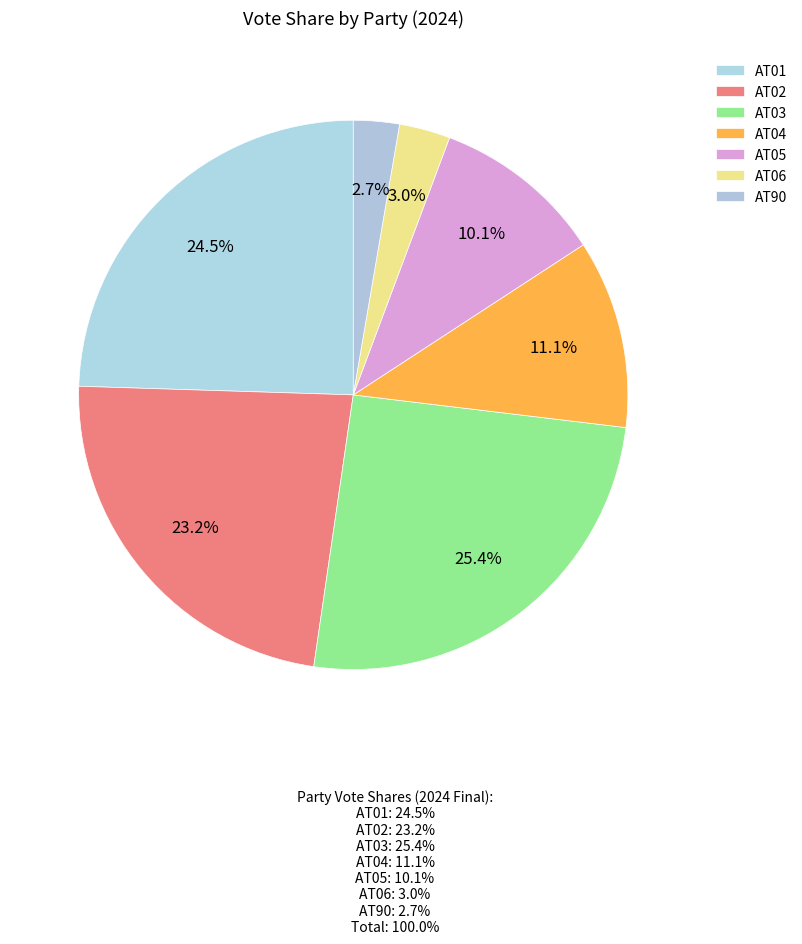

To the nearest percent, what portion does AT04 represent?

11%